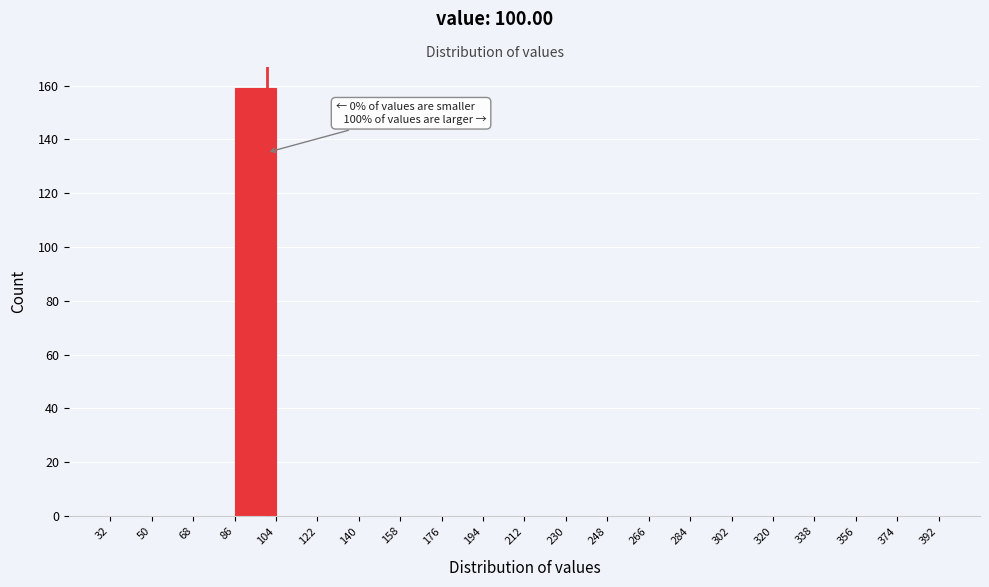

Over which range of the x-axis is the bar tallest?

86 to 104